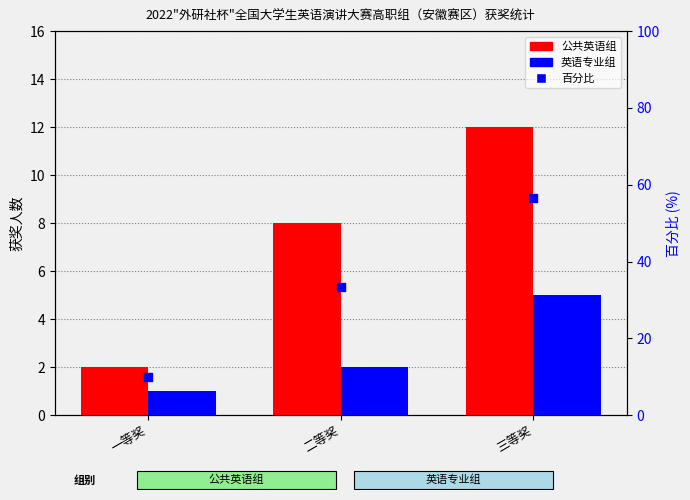

What is the total value across all series at 三等奖?

73.7